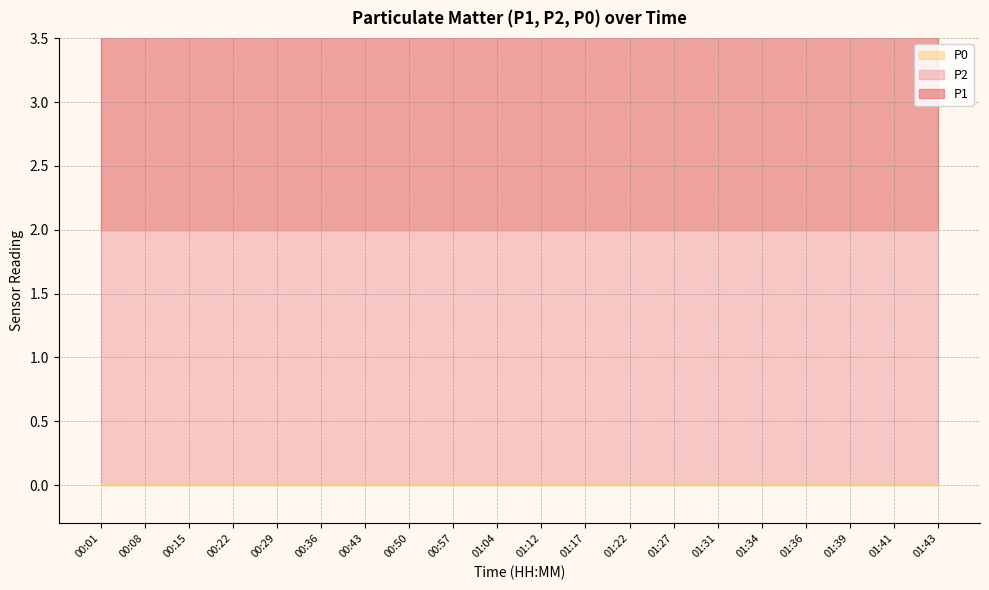

The P0 series shows 0 at 01:43. True or false?

True